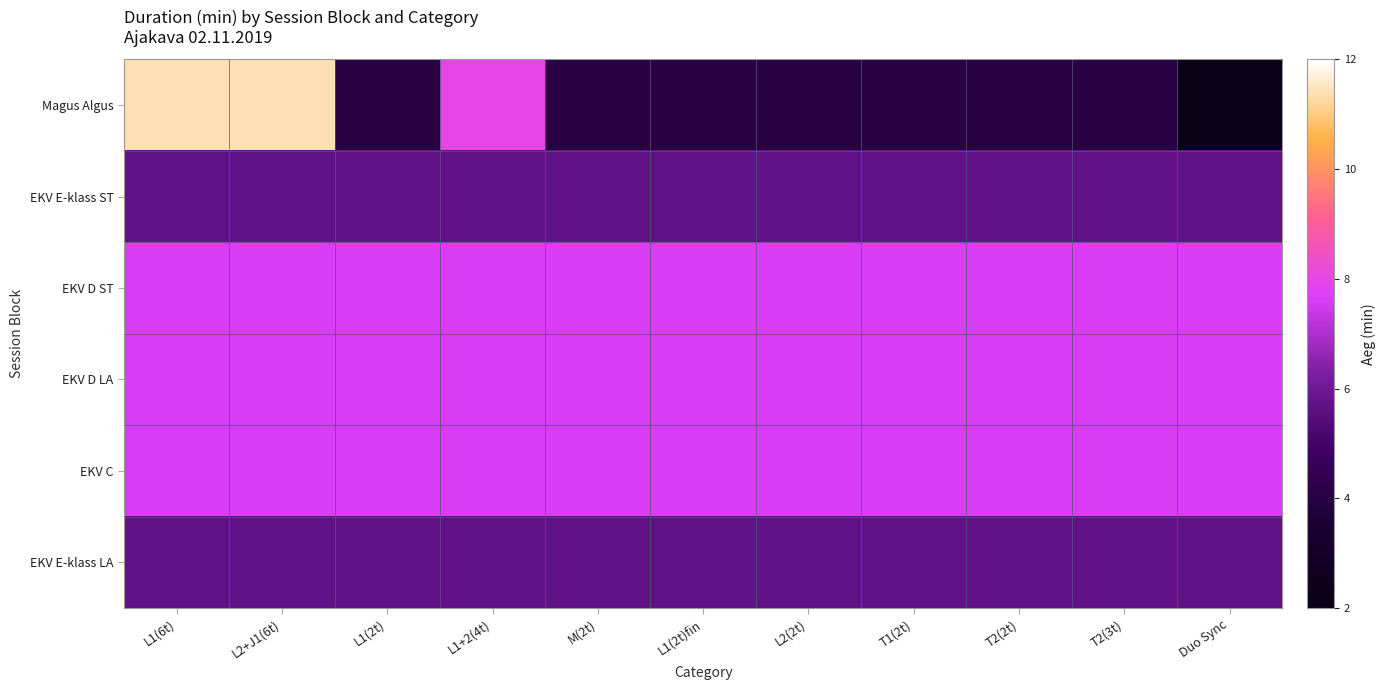

Rank the series by their maximum value, from highest to lowest.

Magus Algus, EKV D ST, EKV D LA, EKV C, EKV E-klass ST, EKV E-klass LA